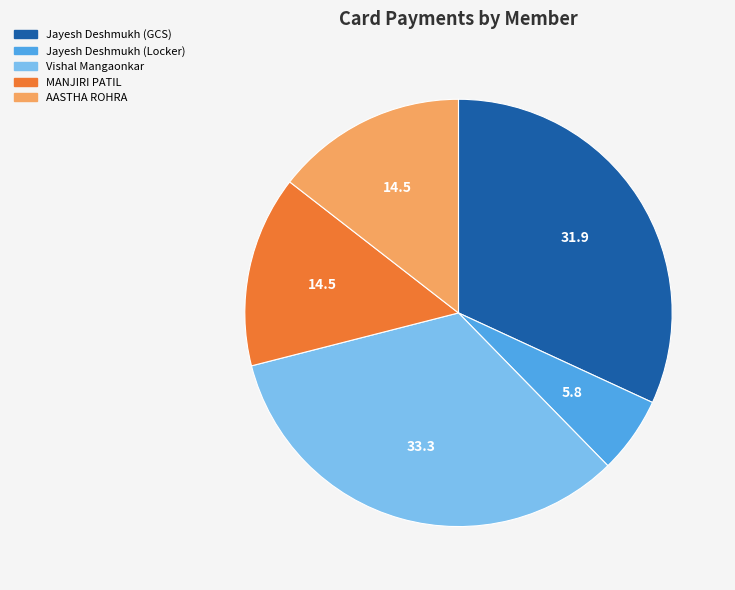

Is there any slice that represents more than half of the pie?

No